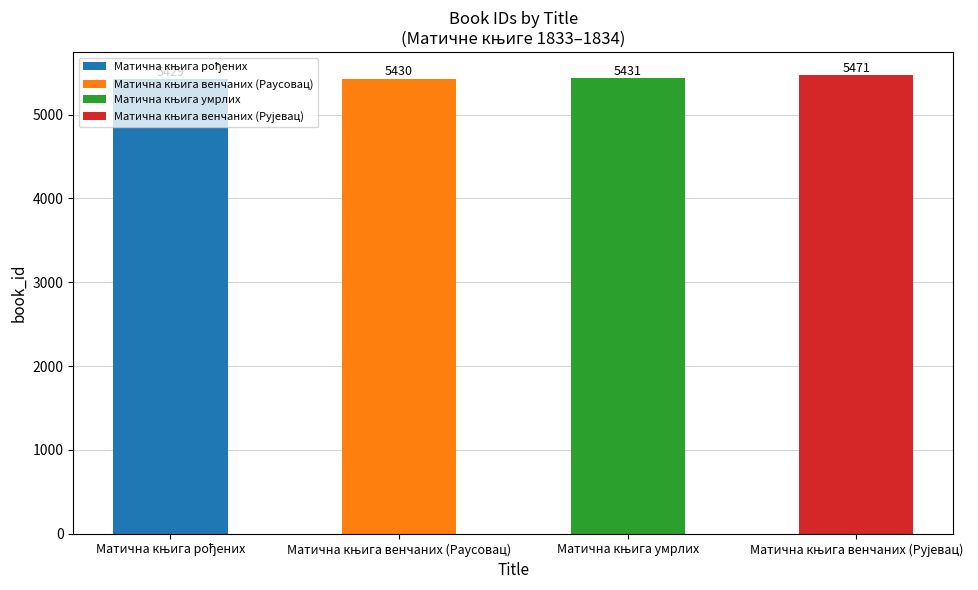

What is the average value?

5440